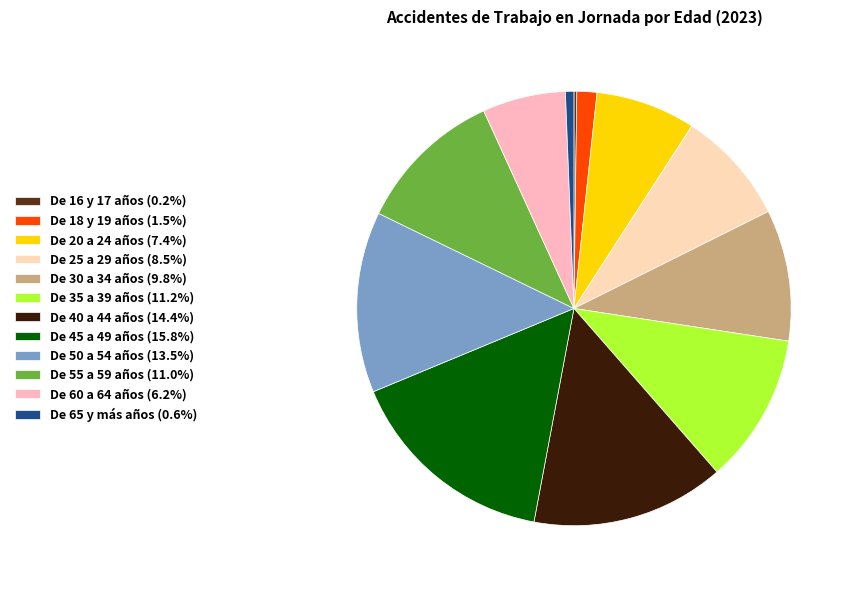

What is the total percentage of De 45 a 49 años and De 40 a 44 años?

30.2%